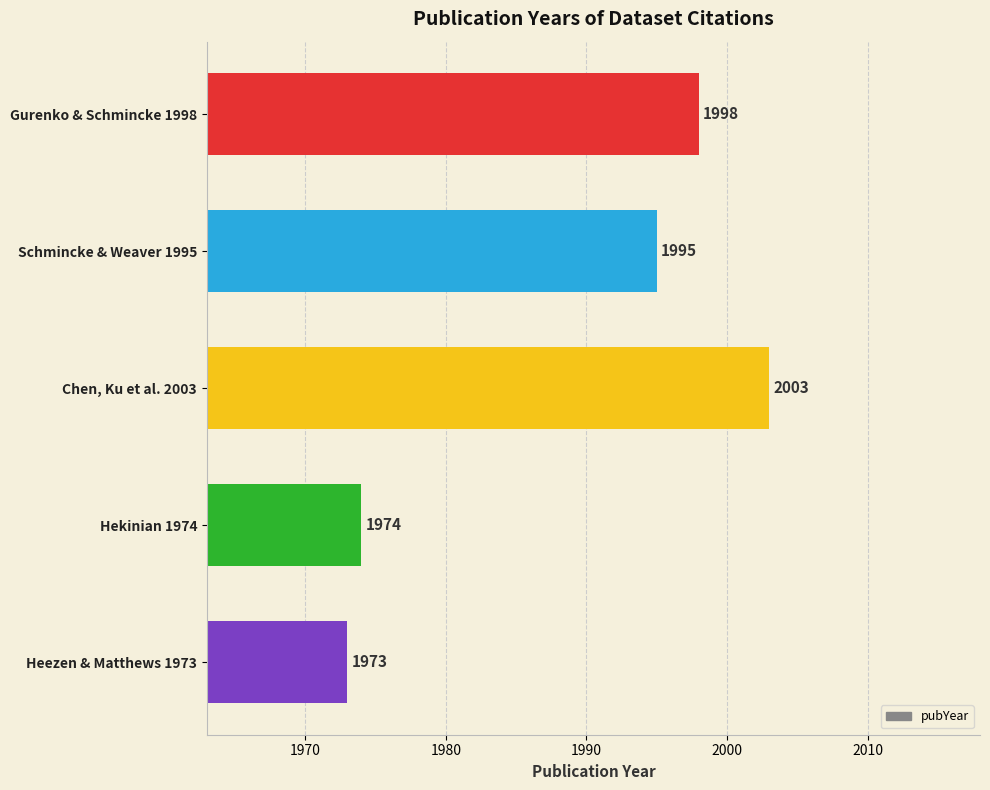

What position from the top is Schmincke & Weaver 1995?

2